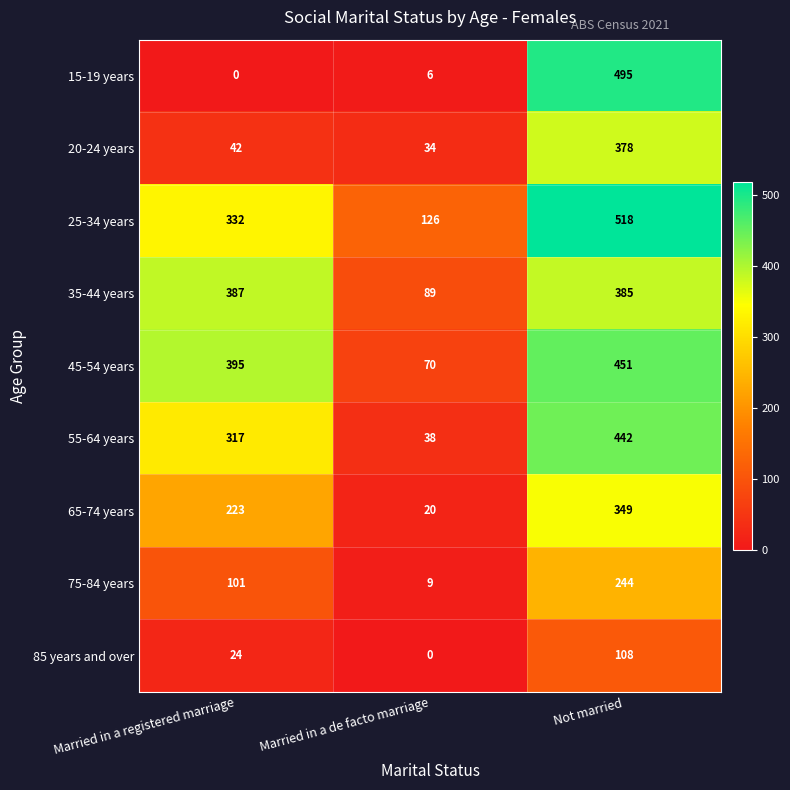

The value of 20-24 years at Not married is 378. True or false?

True